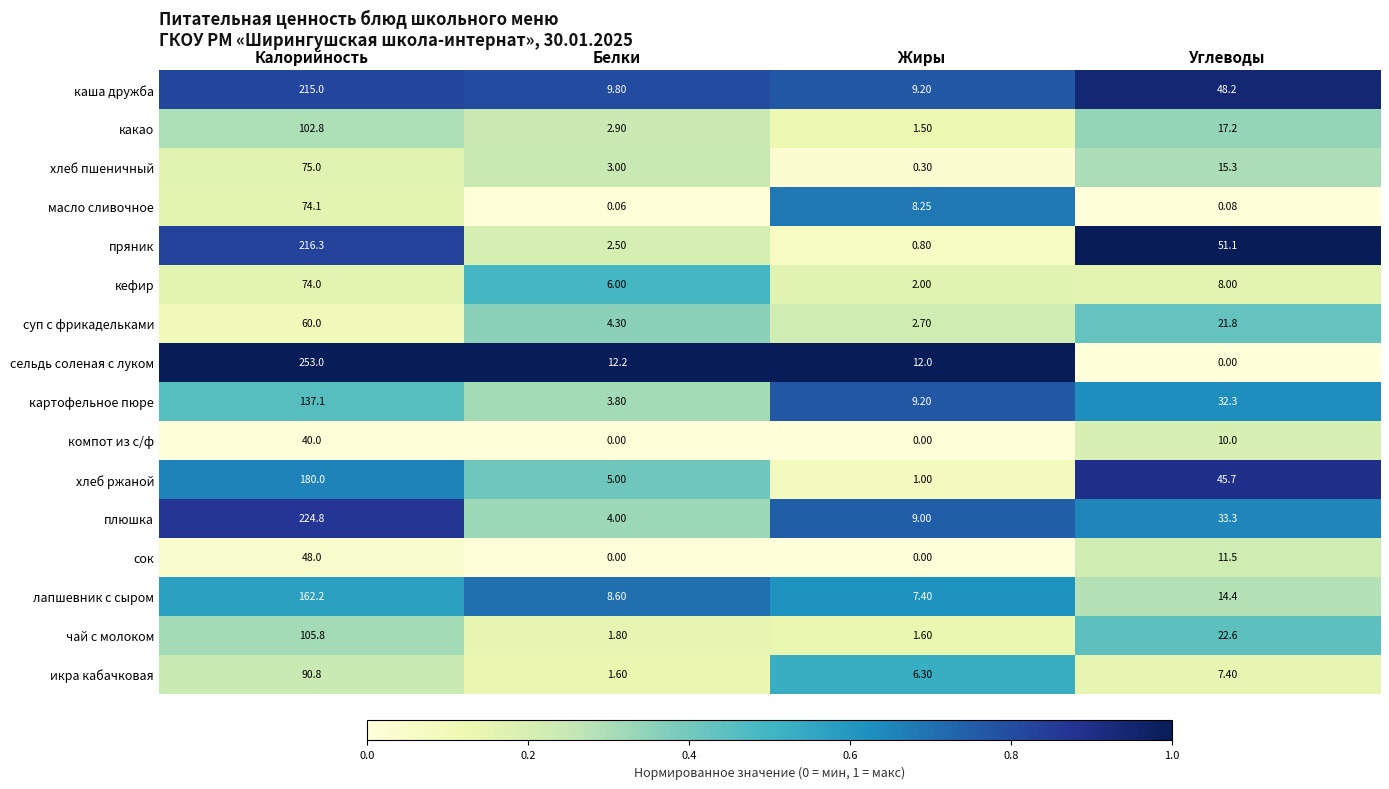

Count the number of categories in the chart.

4